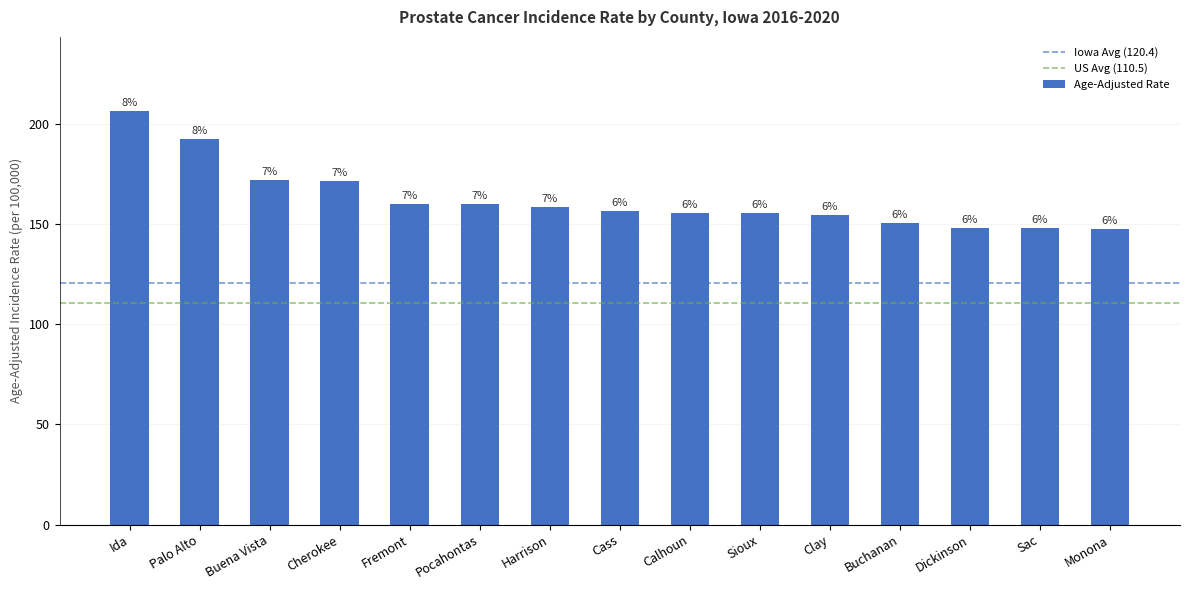

Rank the categories by value from highest to lowest.

Ida, Palo Alto, Buena Vista, Cherokee, Fremont, Pocahontas, Harrison, Cass, Calhoun, Sioux, Clay, Buchanan, Dickinson, Sac, Monona